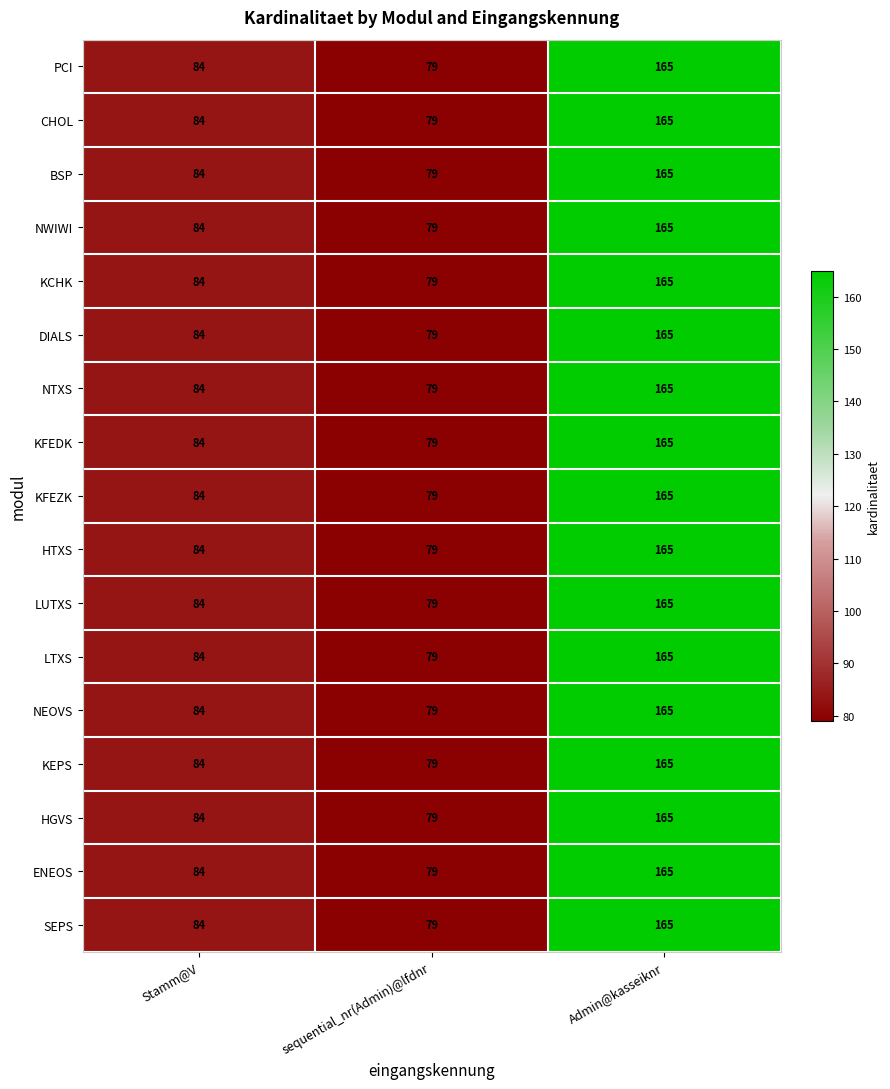

What is the total value across all series at sequential_nr(Admin)@lfdnr?

1343